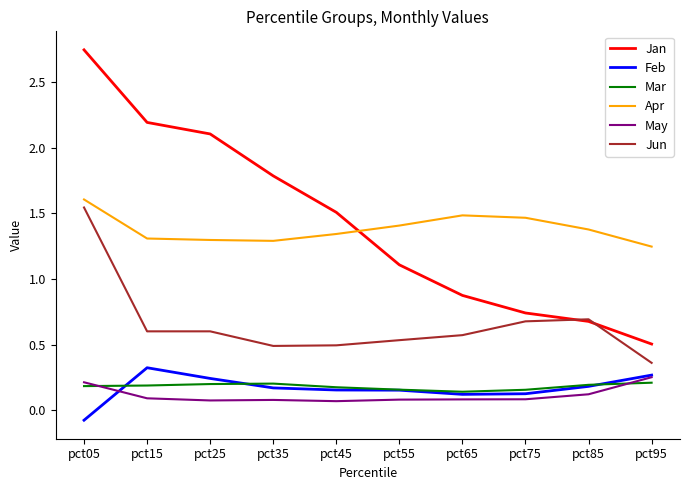

After their last crossing, which series has the higher values: Jan or Apr?

Apr